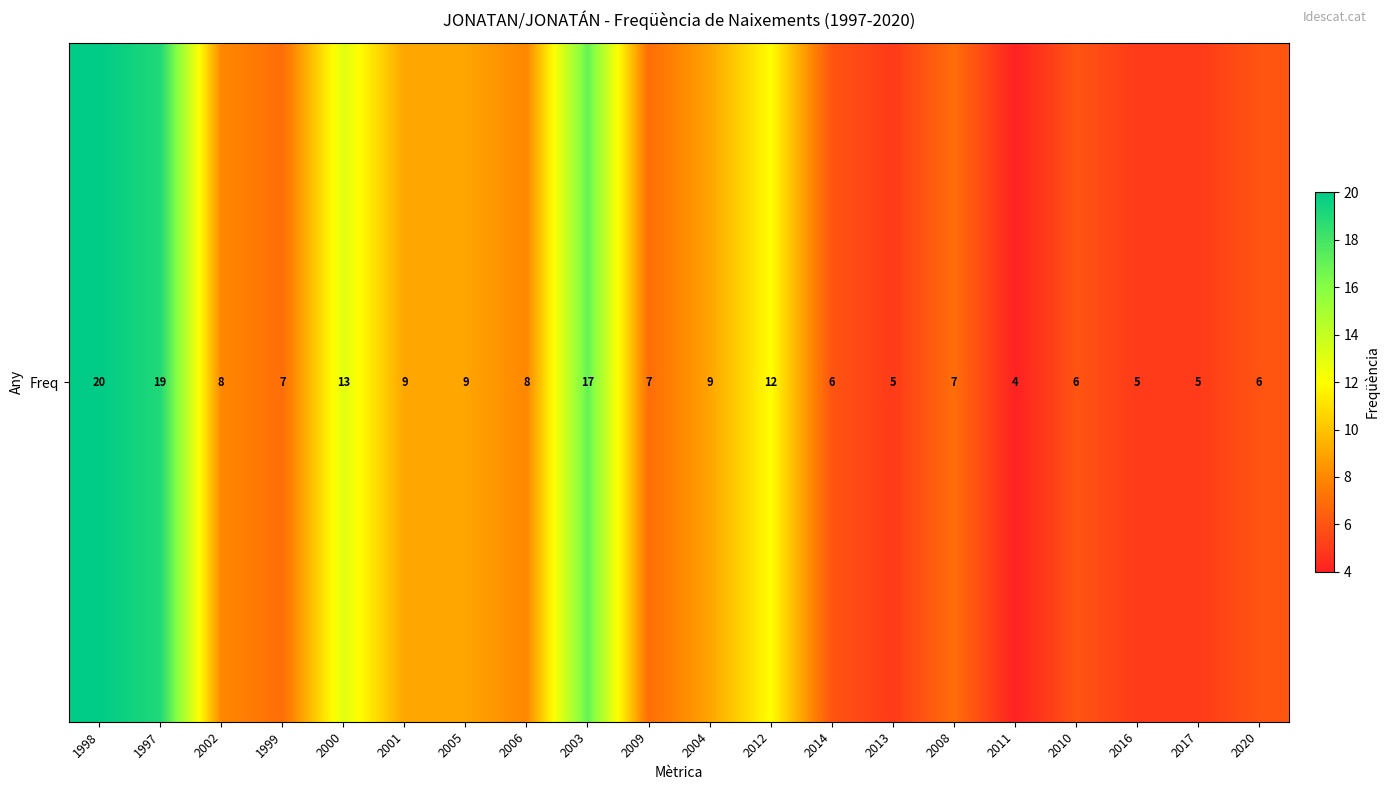

Reading left to right, what are all the values shown in this chart?

1998=20	1997=19	2002=8	1999=7	2000=13	2001=9	2005=9	2006=8	2003=17	2009=7	2004=9	2012=12	2014=6	2013=5	2008=7	2011=4	2010=6	2016=5	2017=5	2020=6